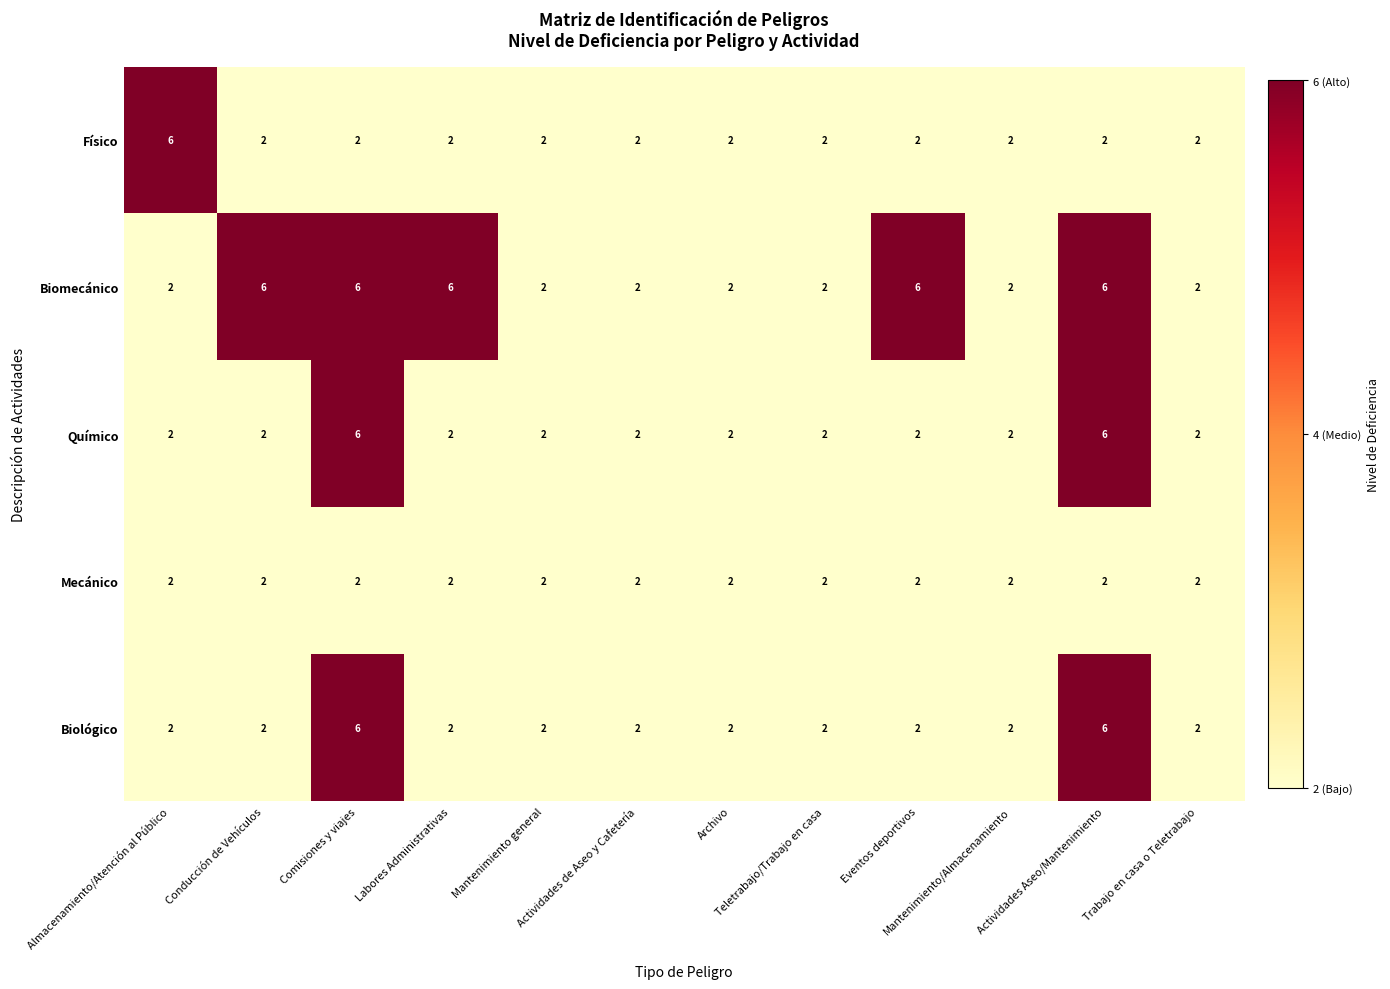

What is the difference between the second highest and second lowest values in the Biológico series?

4